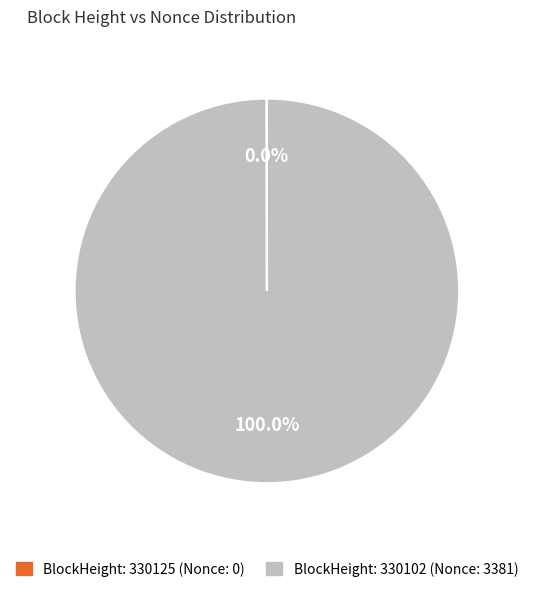

Is there any slice that represents more than half of the pie?

Yes